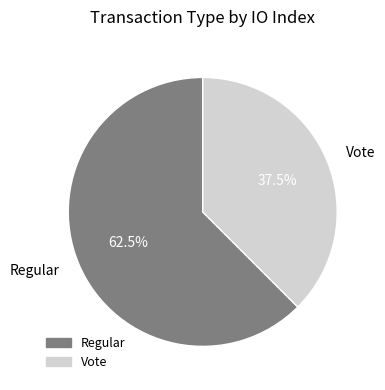

Does any single category account for the majority?

Yes